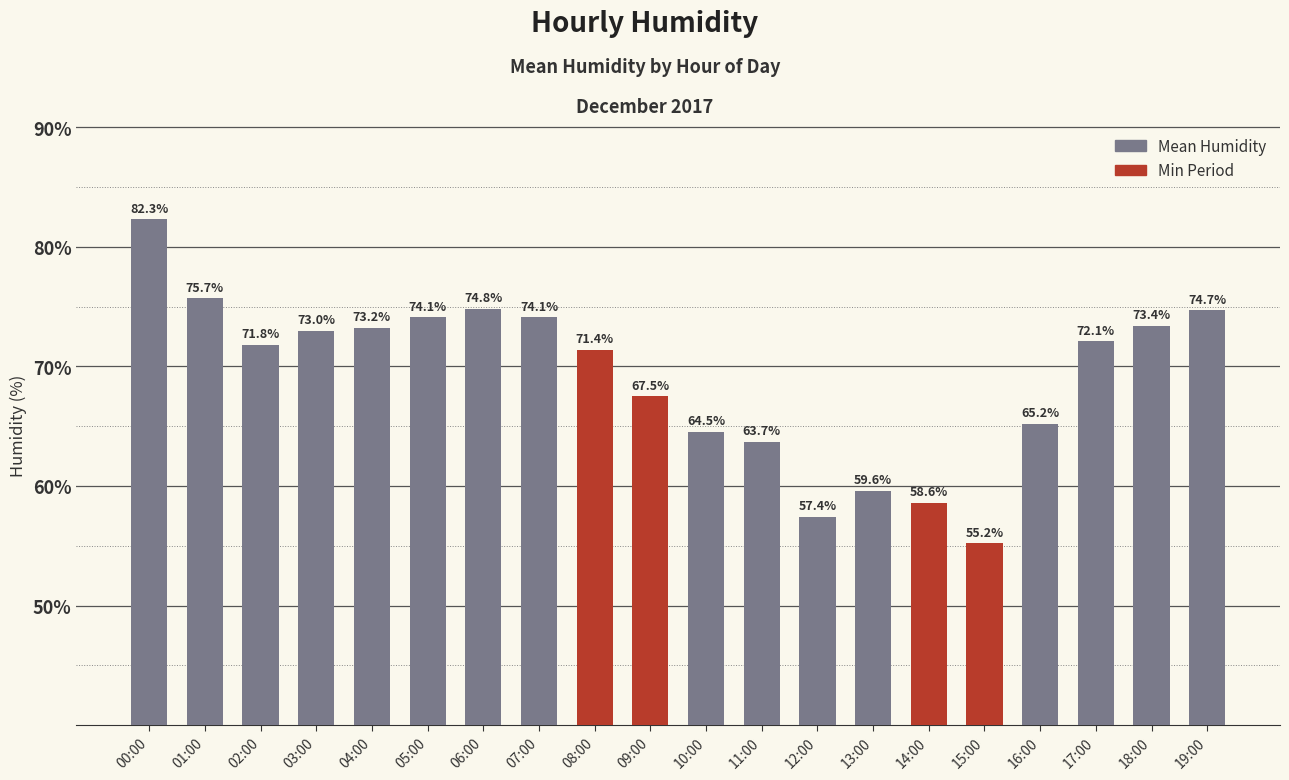

Which has a higher value, 12:00 or 05:00?

05:00